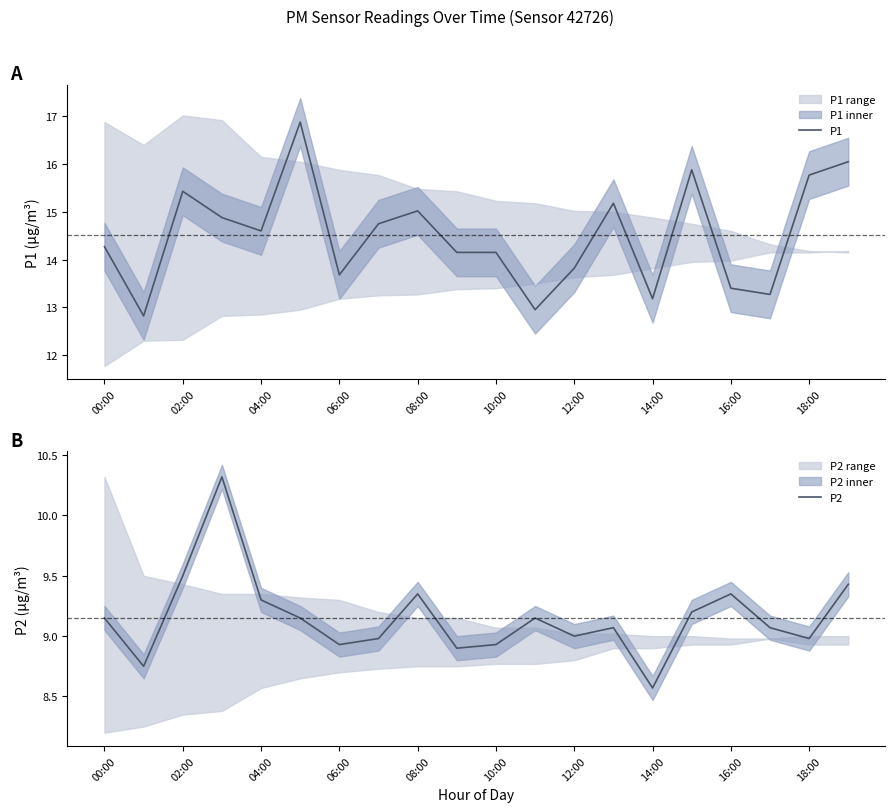

What is the highest value of the P2 series?

10.3